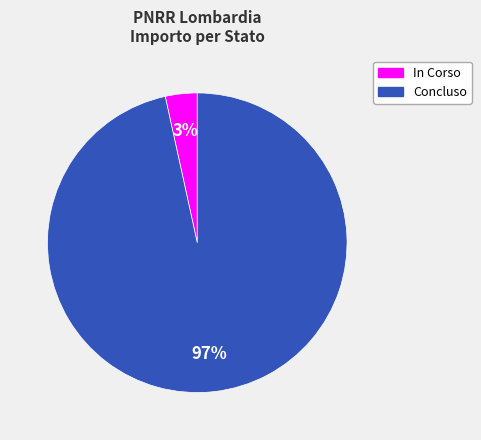

Is In Corso the majority of the pie?

No